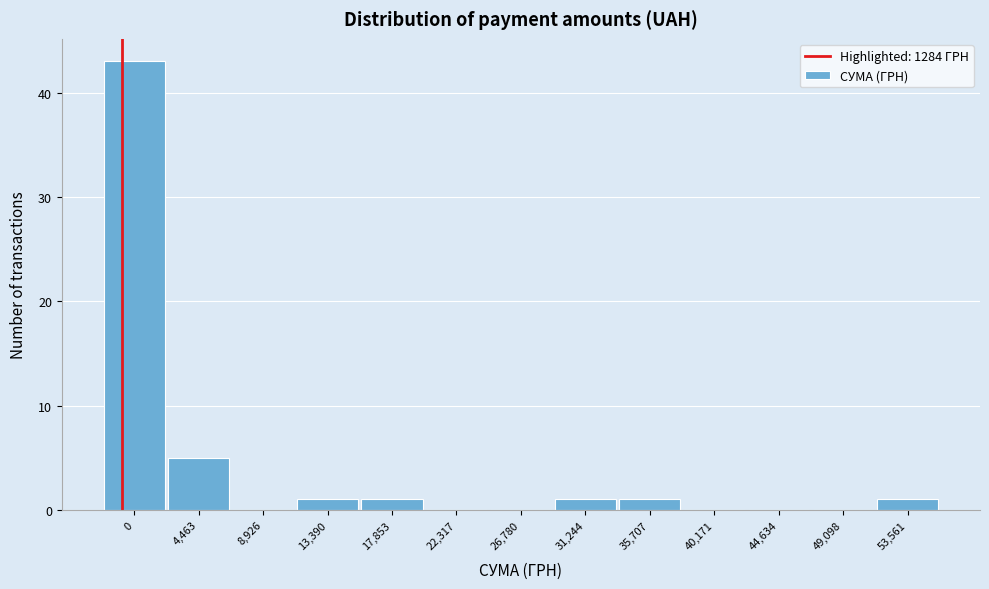

Reading left to right, transcribe all the data shown in this chart.

0=43	4,463=5	8,926=0	13,390=1	17,853=1	22,317=0	26,780=0	31,244=1	35,707=1	40,171=0	44,634=0	49,098=0	53,561=1